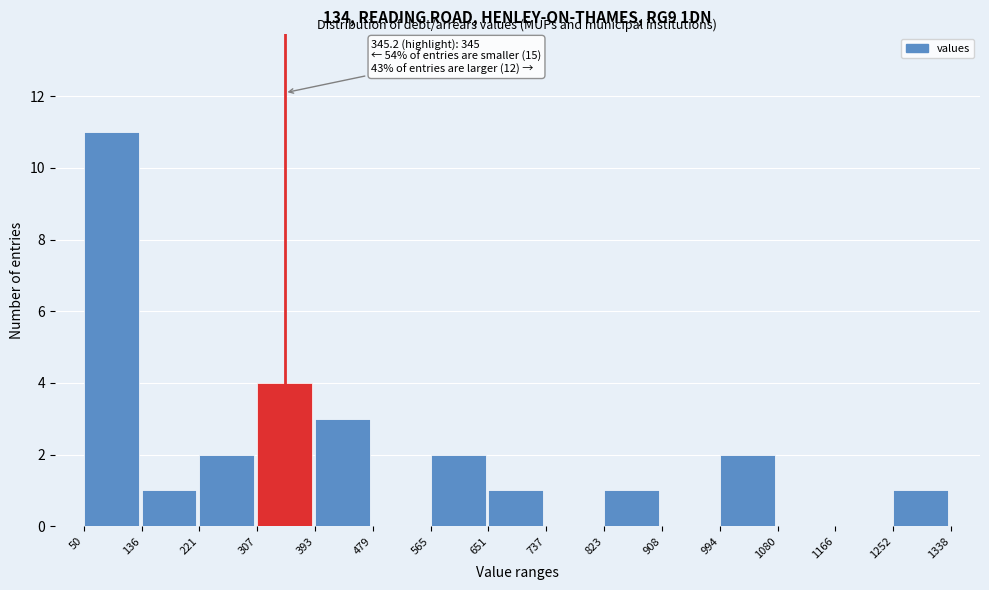

Which range on the x-axis has the tallest bar?

50 to 136